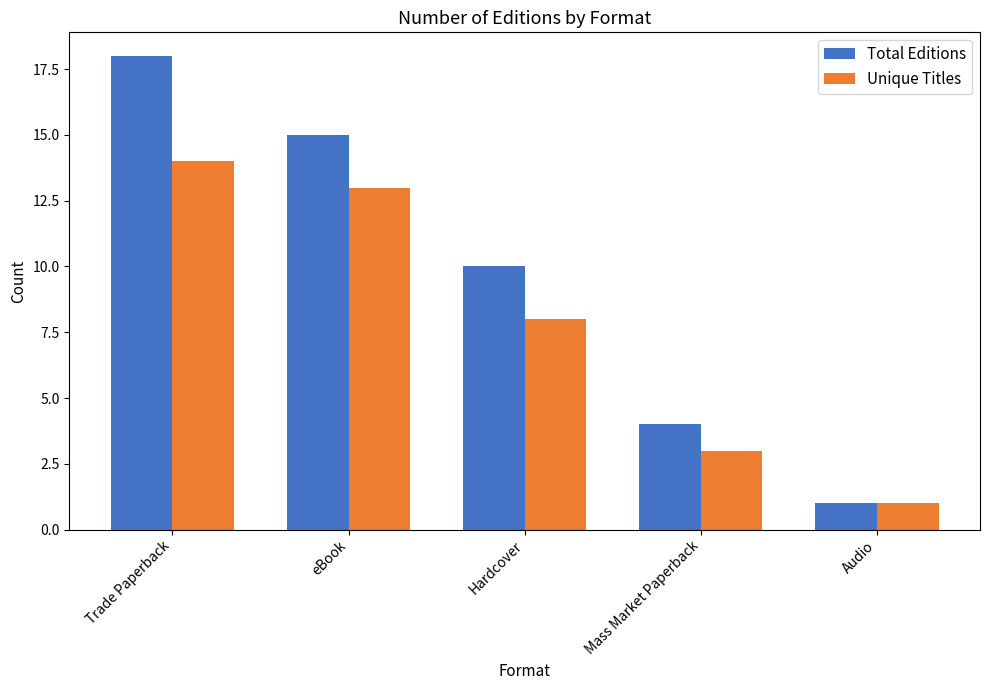

Is the value of Total Editions at Hardcover greater than the value of Unique Titles at Mass Market Paperback?

Yes